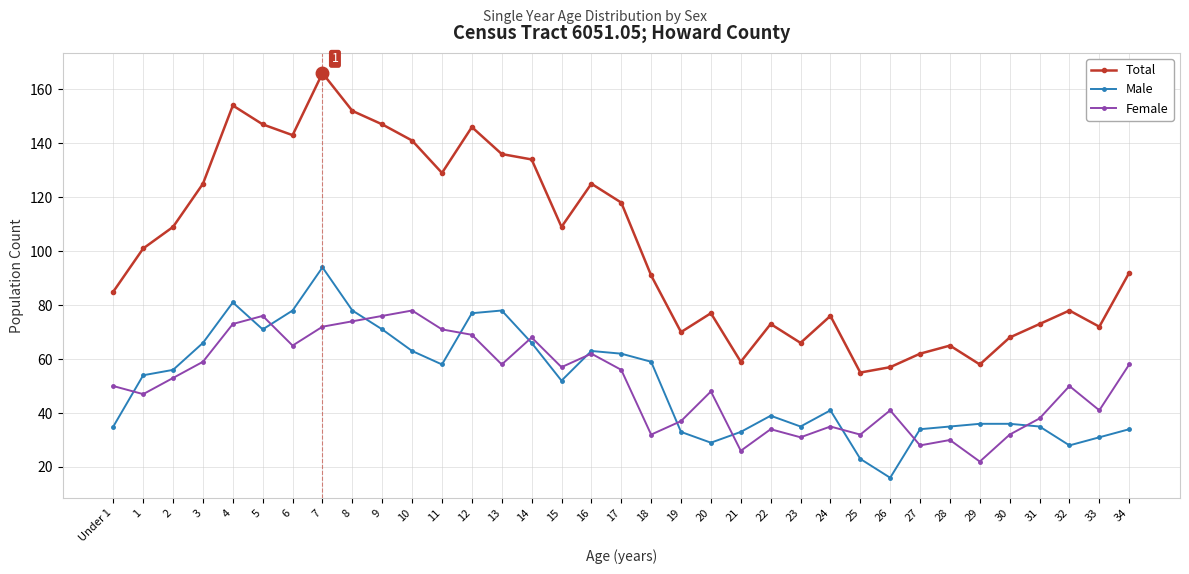

At which category is the sum across all series the highest?

7